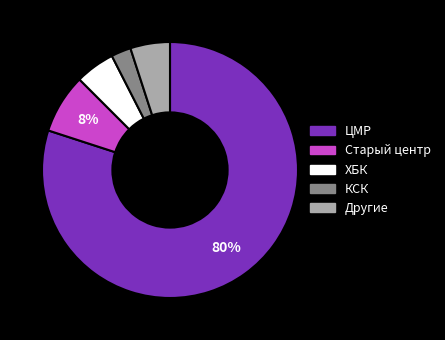

Is there any slice that represents more than half of the pie?

Yes